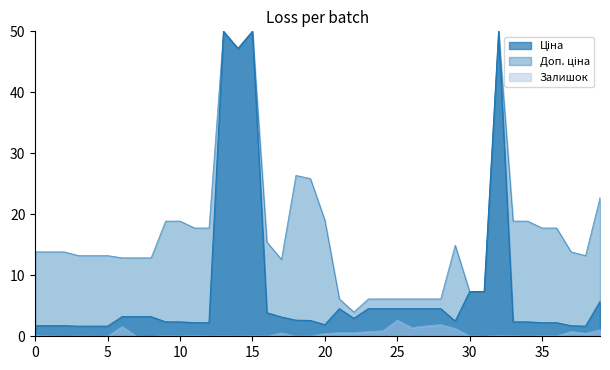

Which series has the largest total across all categories?

Доп. ціна